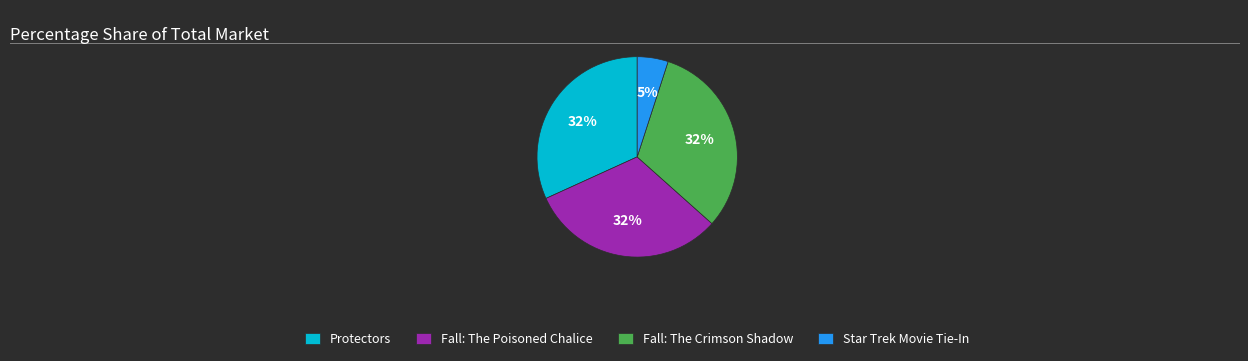

Count the number of slices in the pie.

4